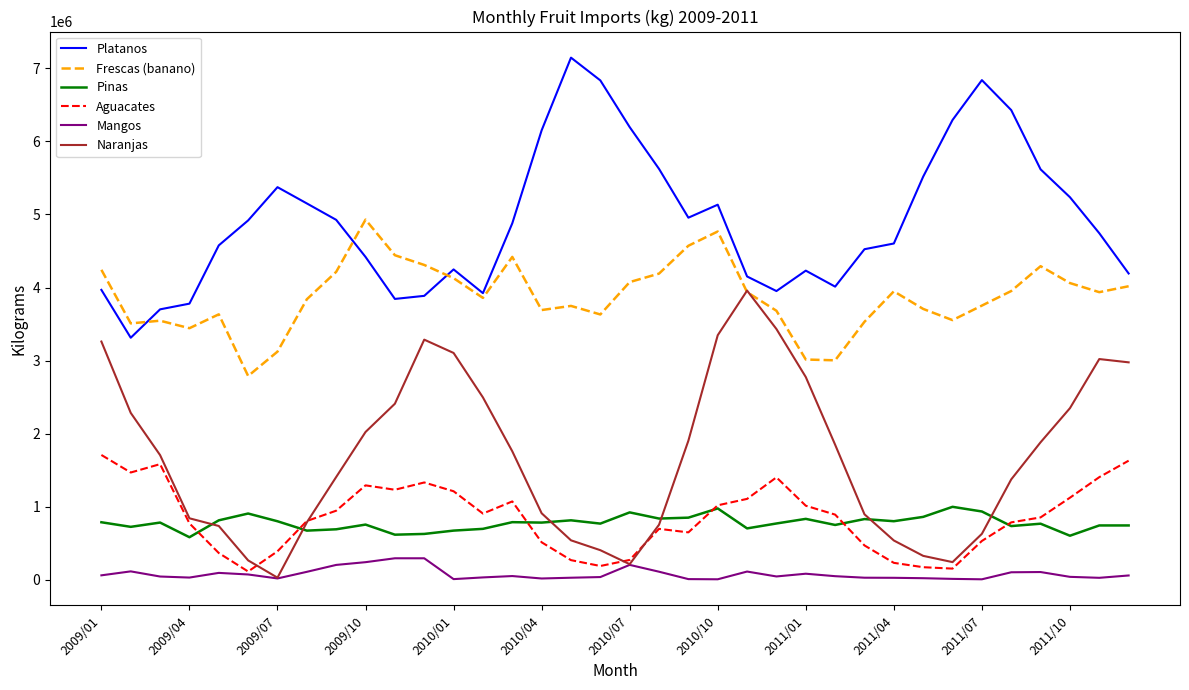

How many lines are shown in the chart?

6